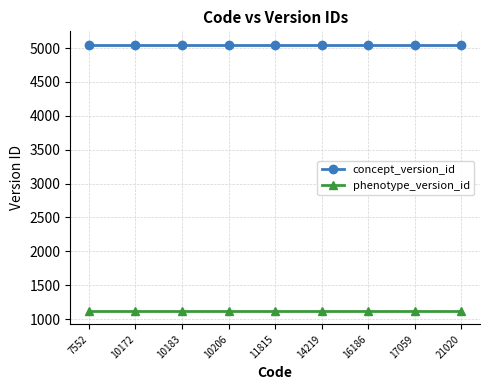

What is the greatest value displayed?

5050